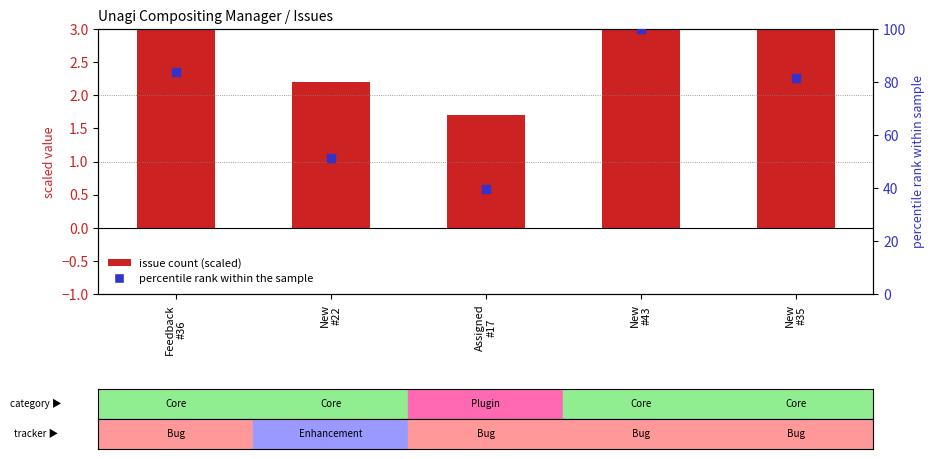

Which series contains the lowest Y value?

issue count (scaled)